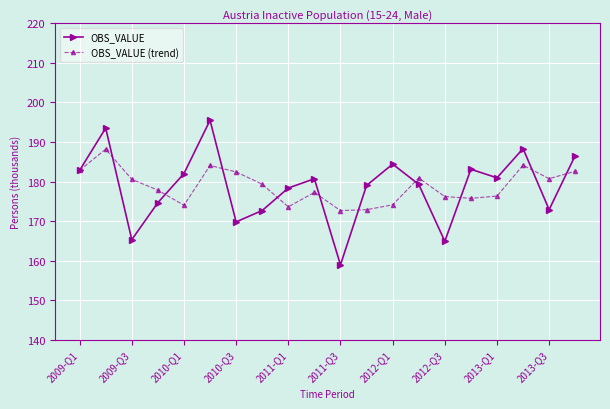

What are all the series names shown in the legend?

OBS_VALUE, OBS_VALUE (trend)